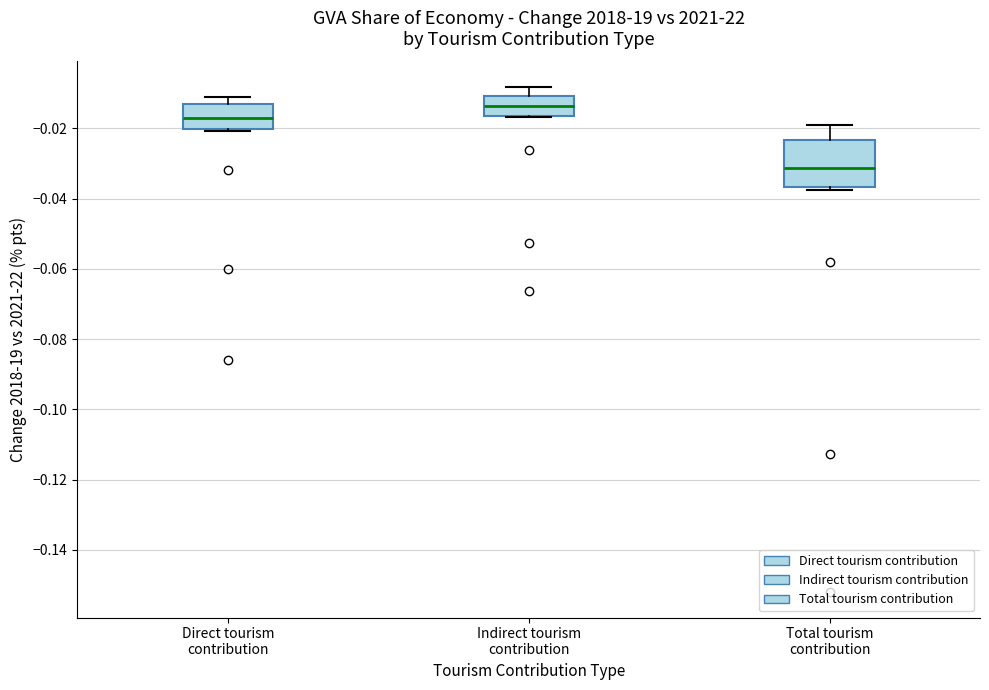

Which box's median line is the highest?

Indirect tourism contribution